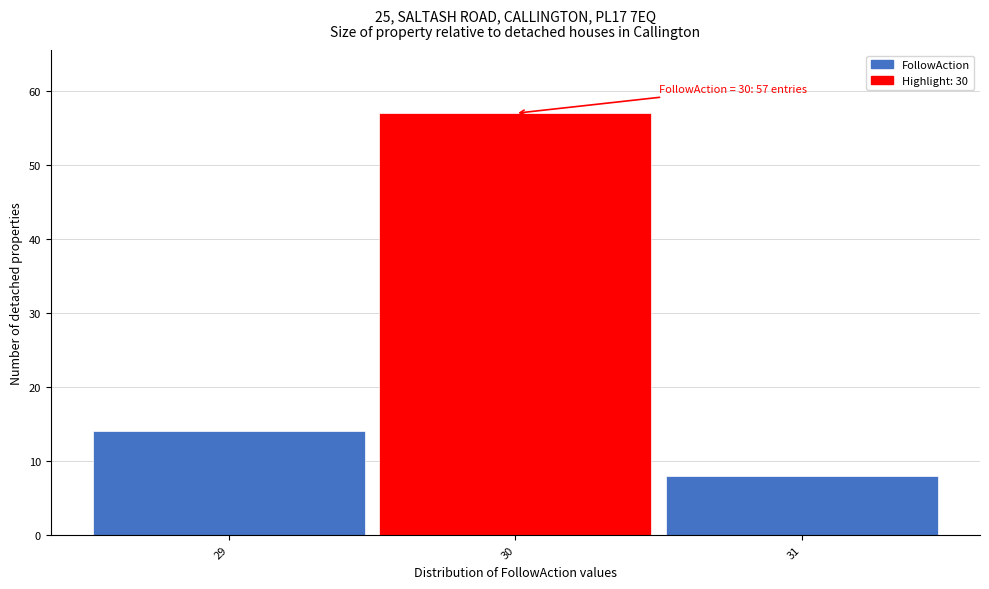

Over which range of the x-axis is the bar tallest?

29.5 to 30.5